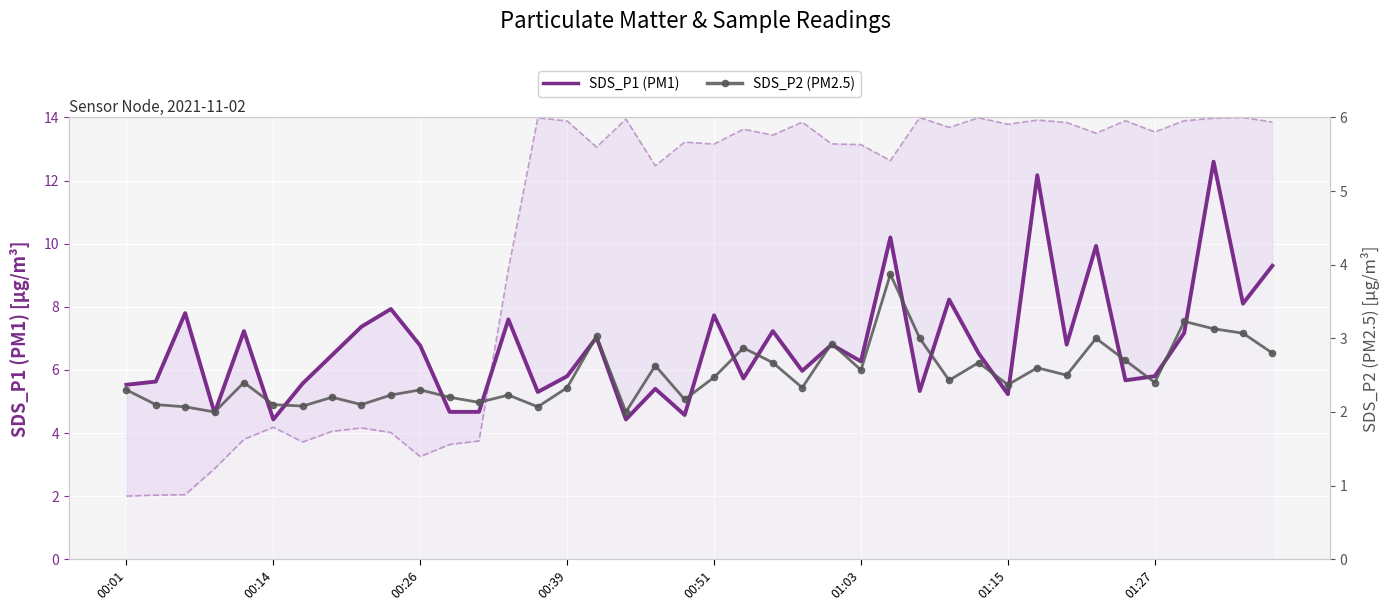

How many data points does each series have?

40